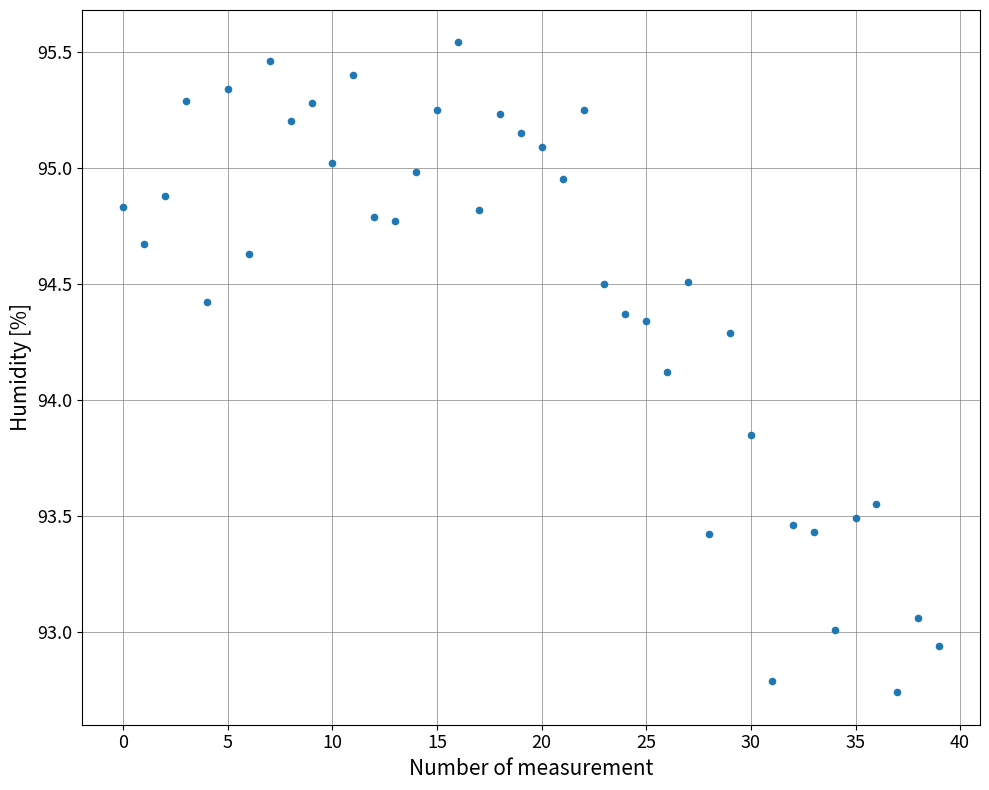

What is the range of Y values (max minus min)?

2.8